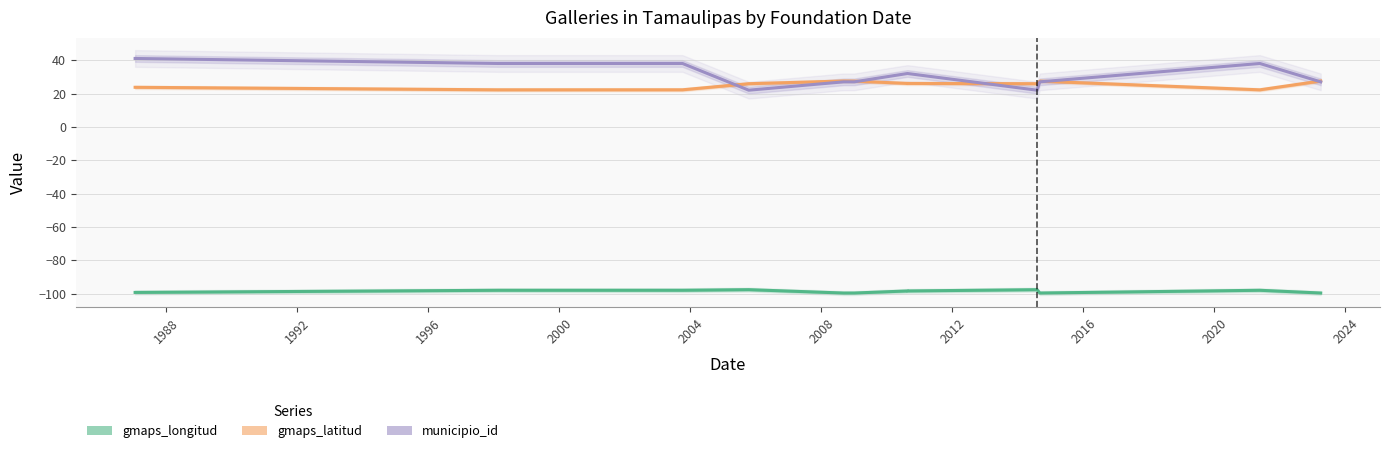

Does the chart display data point markers on the line(s)?

No